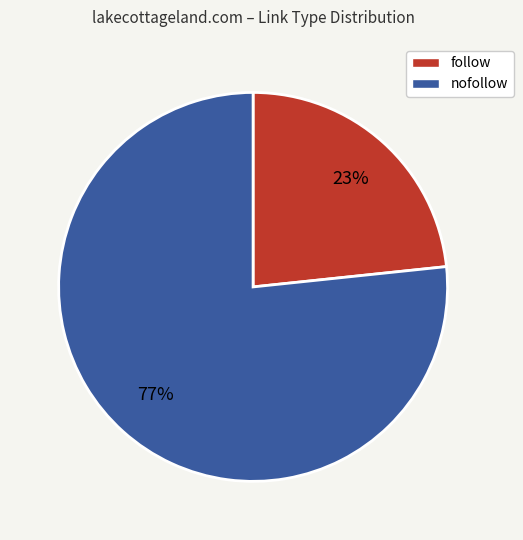

Does any single category account for the majority?

Yes